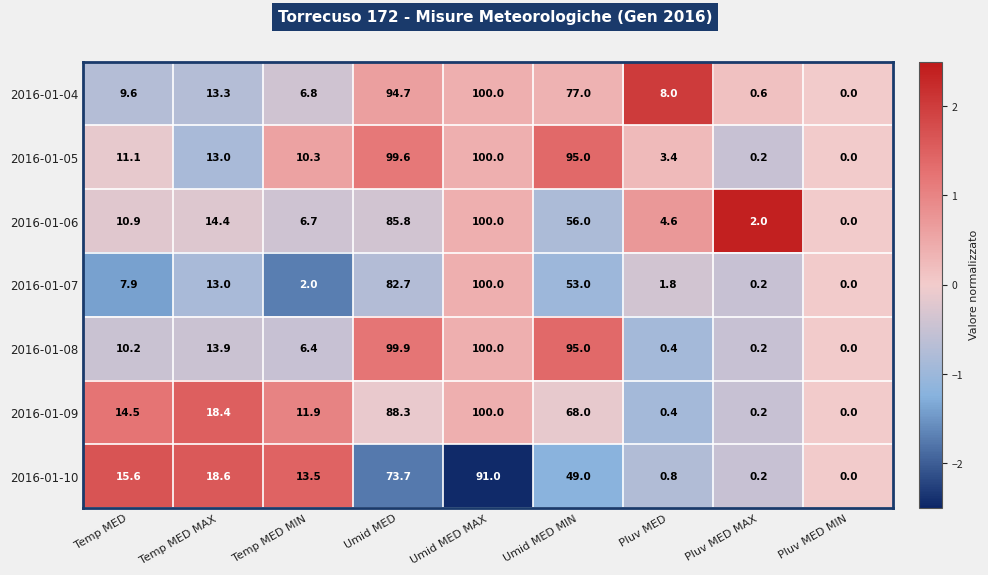

Which category has the lowest value across all series?

Pluv MED MIN